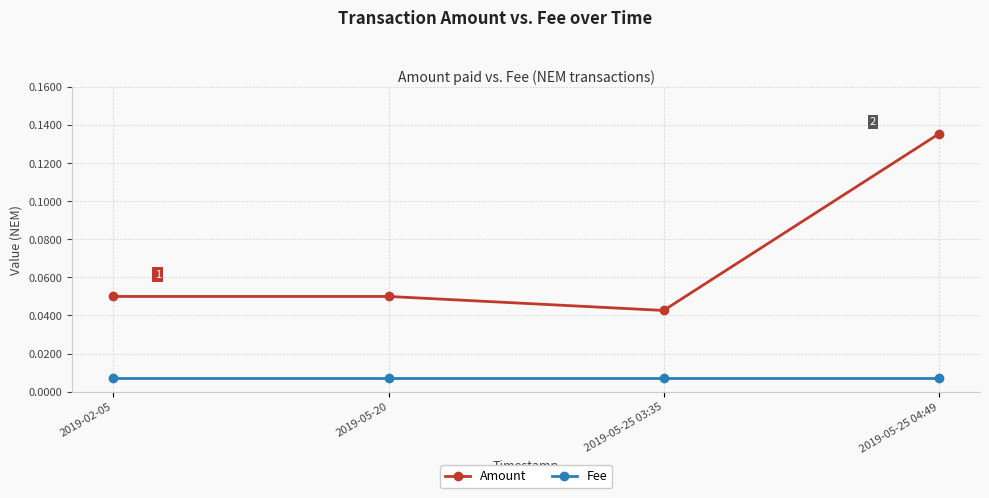

True or false: Amount has a value of 0.1 at 2019-05-25 03:35.

False